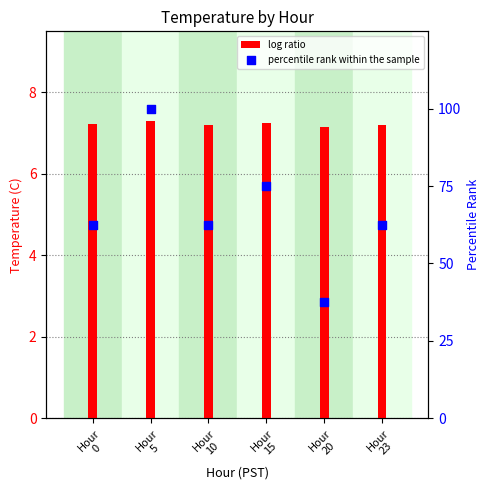

Is the value of percentile rank within the sample at Hour
15 greater than the value of log ratio at Hour
20?

Yes